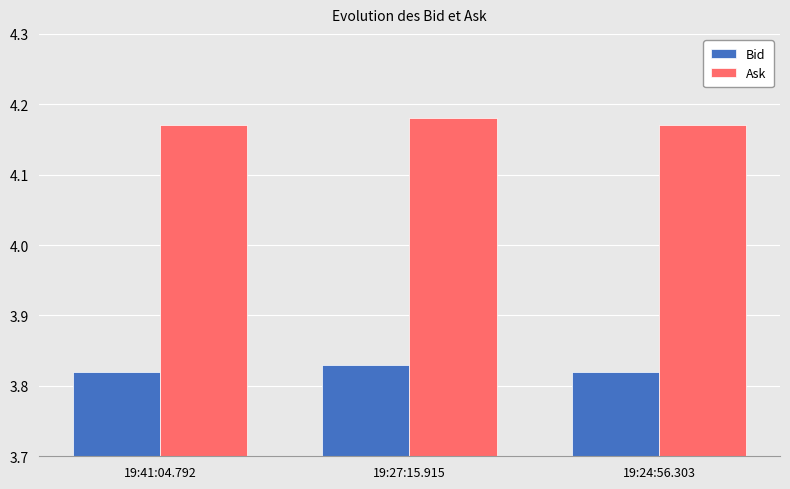

How many Ask values are between 4 and 5?

3